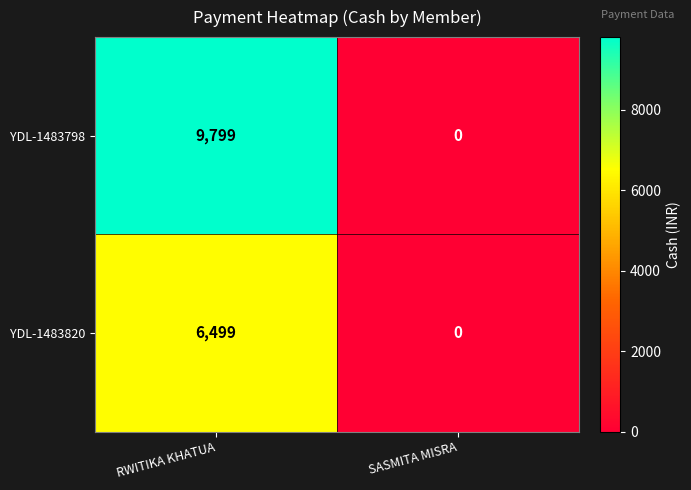

Rank the series by their average value, from highest to lowest.

YDL-1483798, YDL-1483820